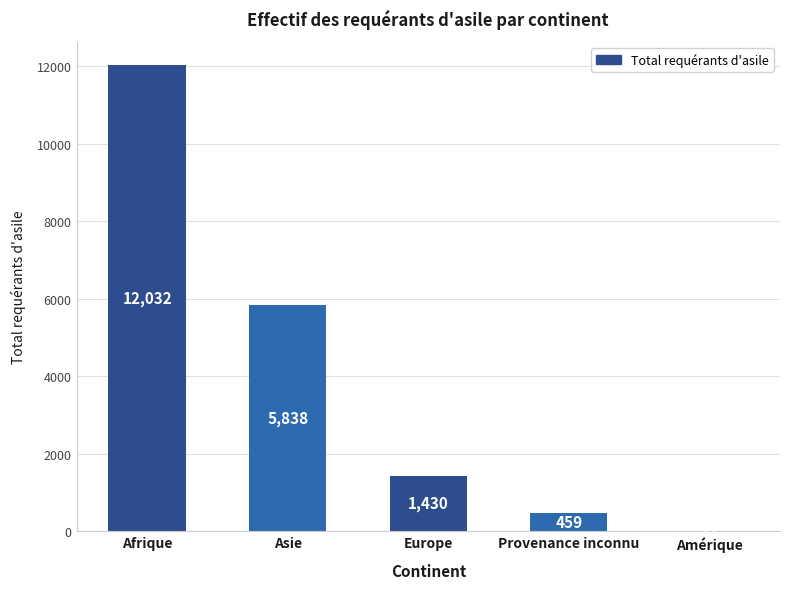

Reading left to right, extract all data points from this chart.

12032	5838	1430	459	11